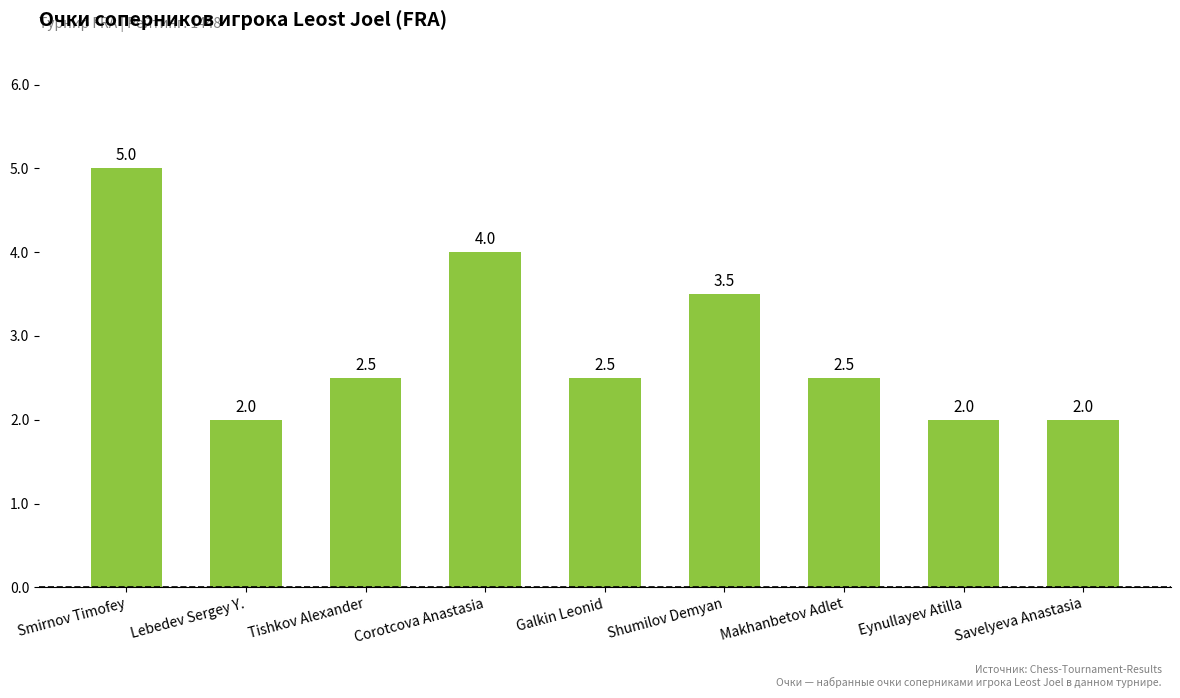

Reading right to left, transcribe all the data shown in this chart.

Savelyeva Anastasia=2.0	Eynullayev Atilla=2.0	Makhanbetov Adlet=2.5	Shumilov Demyan=3.5	Galkin Leonid=2.5	Corotcova Anastasia=4.0	Tishkov Alexander=2.5	Lebedev Sergey Y.=2.0	Smirnov Timofey=5.0